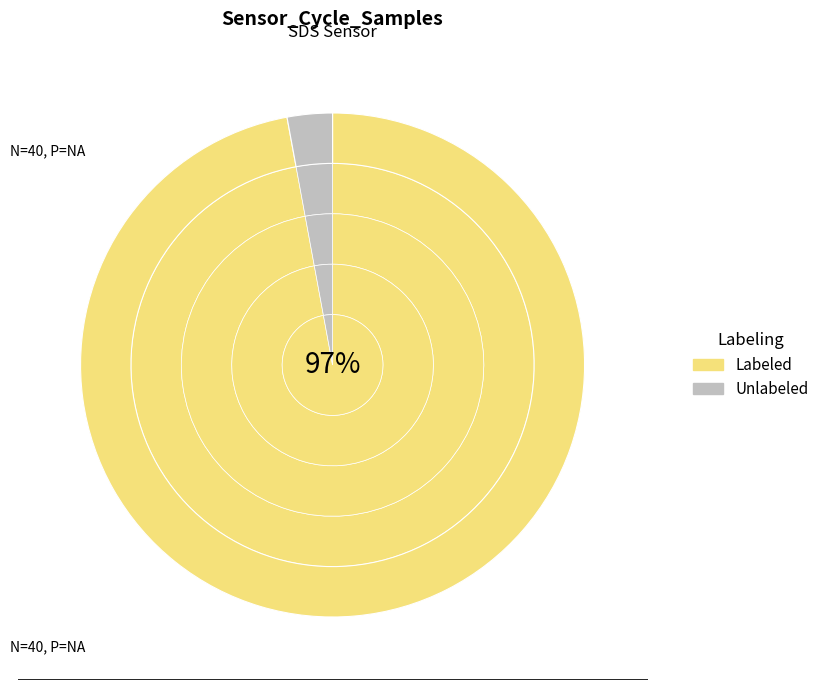

Rank the categories by Unlabeled value from lowest to highest.

8, 37, 16, 11, 23, 25, 38, 30, 31, 20, 24, 18, 3, 14, 2, 27, 35, 13, 21, 39, 15, 9, 34, 4, 7, 17, 32, 10, 28, 22, 12, 5, 19, 26, 6, 33, 29, 36, 0, 1